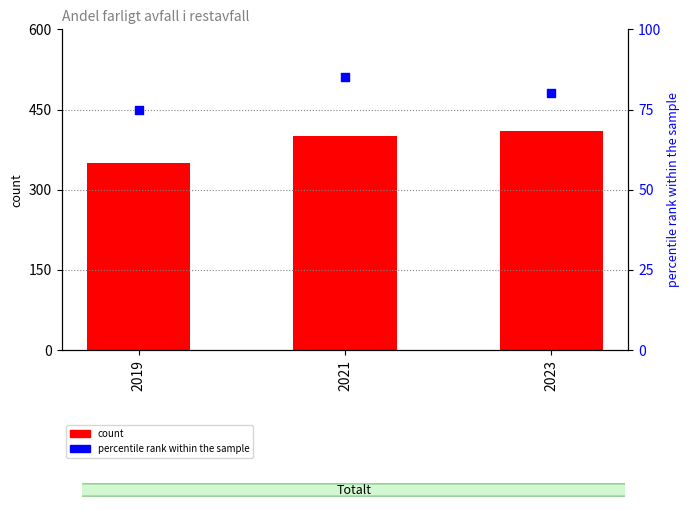

At how many categories does at least one series exceed 189?

3